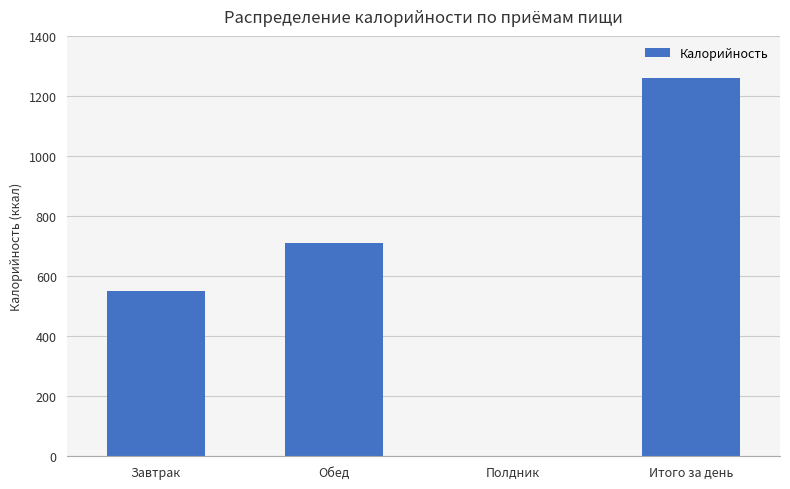

Which has a higher value, Полдник or Обед?

Обед